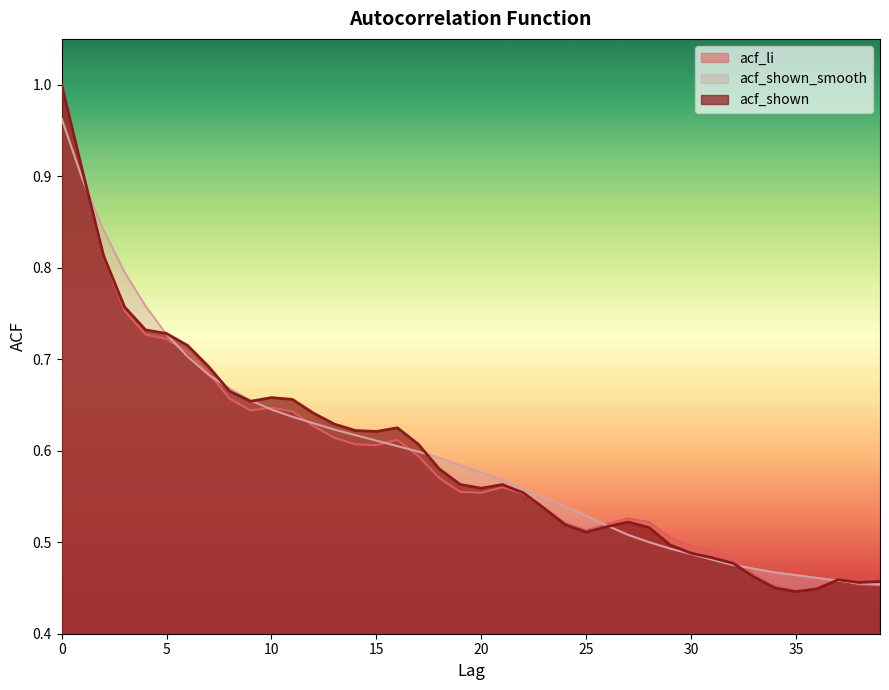

List the series in order of their overall mean, lowest first.

acf_li, acf_shown, acf_shown_smooth